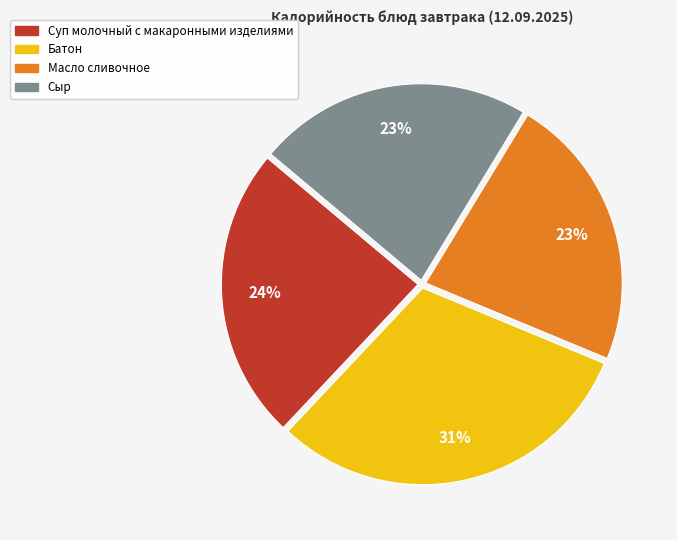

To the nearest percent, what is the difference between the largest and smallest slice percentages?

8%